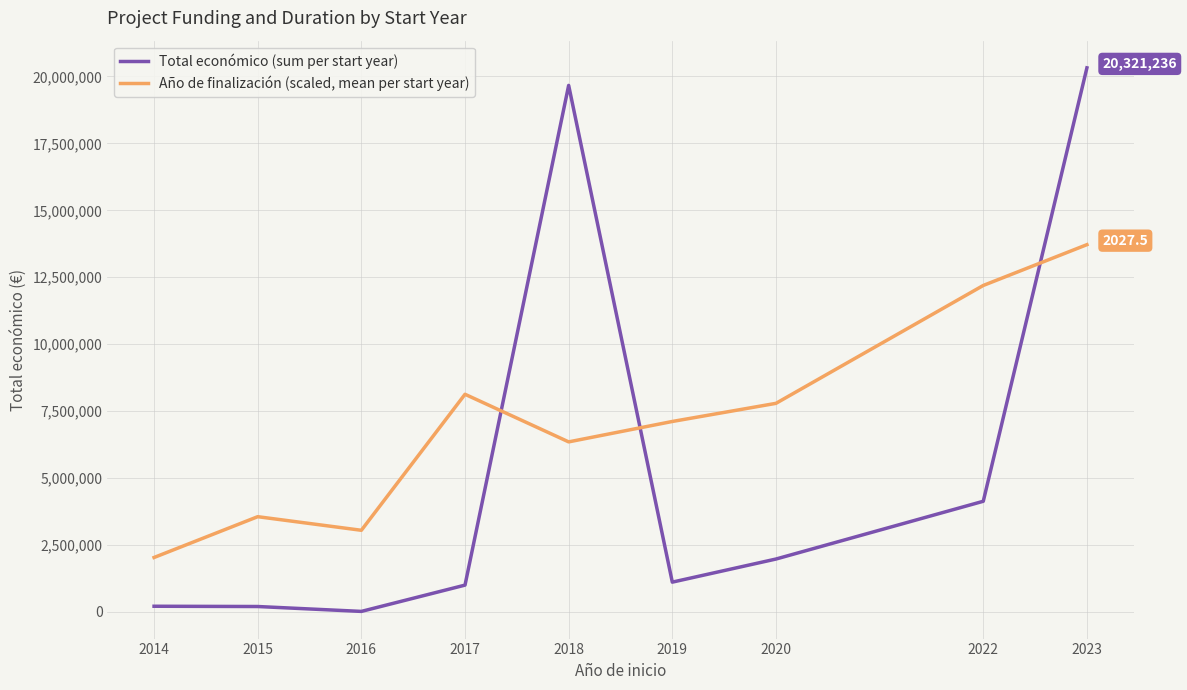

Which series has the largest range (max minus min)?

Total económico (sum per start year)